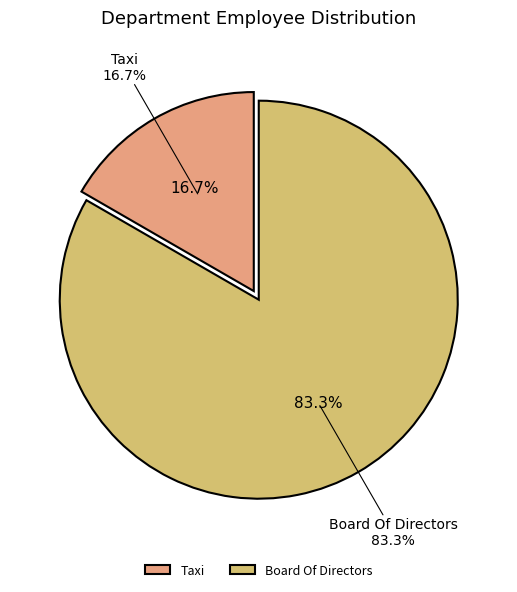

Which category accounts for the majority?

Board Of Directors